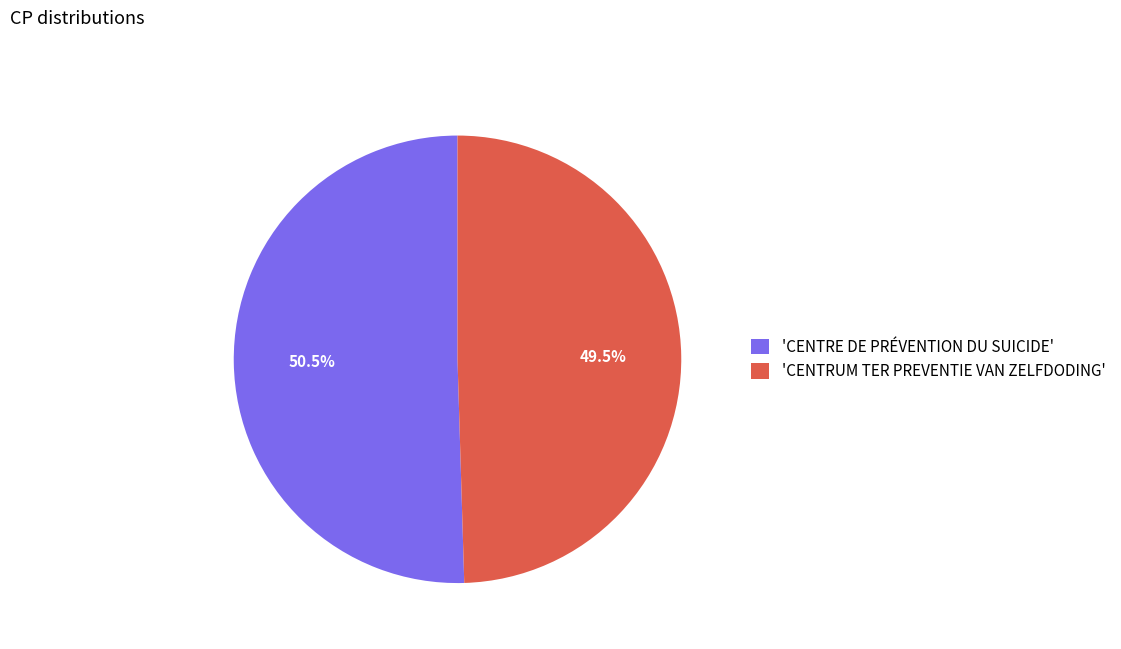

Which category accounts for the majority?

'CENTRE DE PRÉVENTION DU SUICIDE'